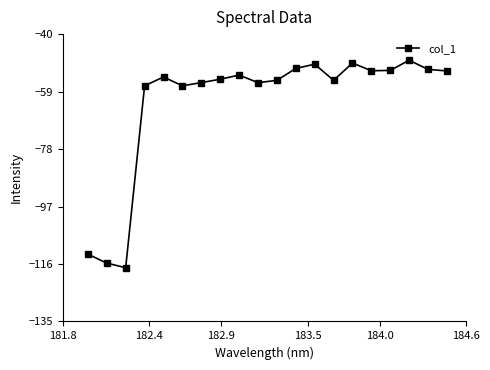

Count the number of data series in this chart.

1